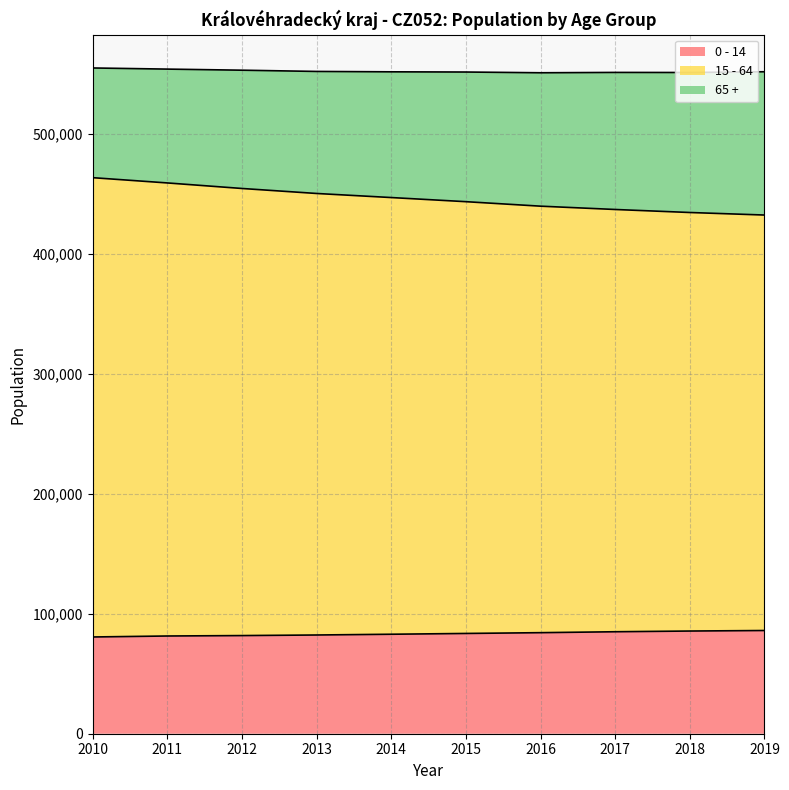

What are all the series names shown in the legend?

0 - 14, 15 - 64, 65 +